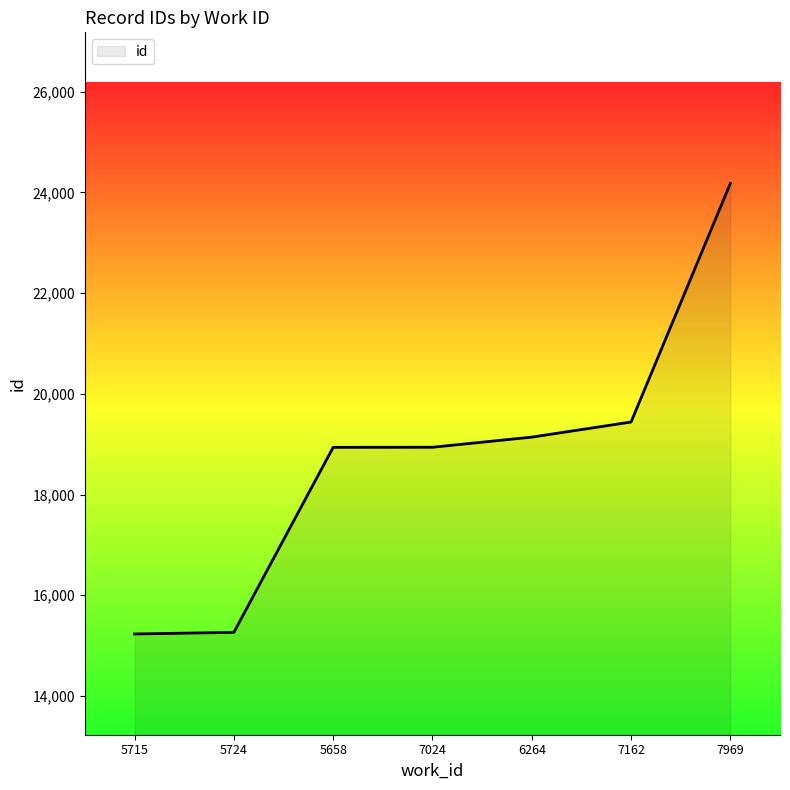

At which label is the value closest to 19704?

7162